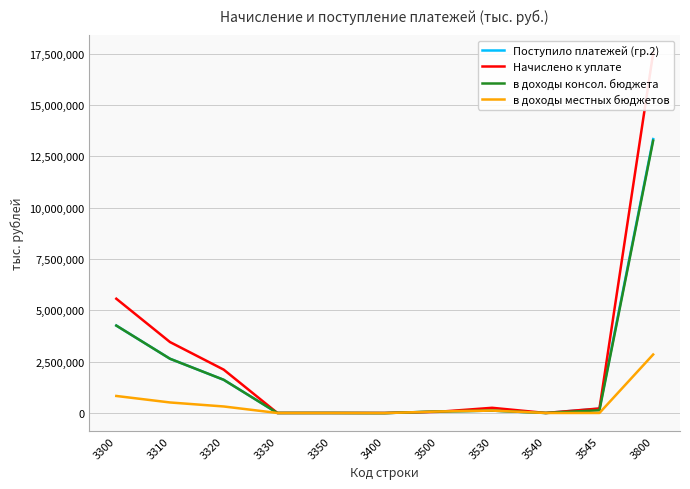

Reading right to left, what are all the values shown in this chart?

Поступило платежей (гр.2): 13343061	209449	0	115323	72384	-6346	-73	0	1616145	2640867	4256939
Начислено к уплате: 17530627	218522	0	251728	57085	116	0	0	2110973	3453776	5564749
в доходы консол. бюджета: 13265617	131953	0	115323	72384	-6344	-73	0	1616145	2640883	4256955
в доходы местных бюджетов: 2847659	0	0	115323	72384	-6344	0	0	316526	511785	828311